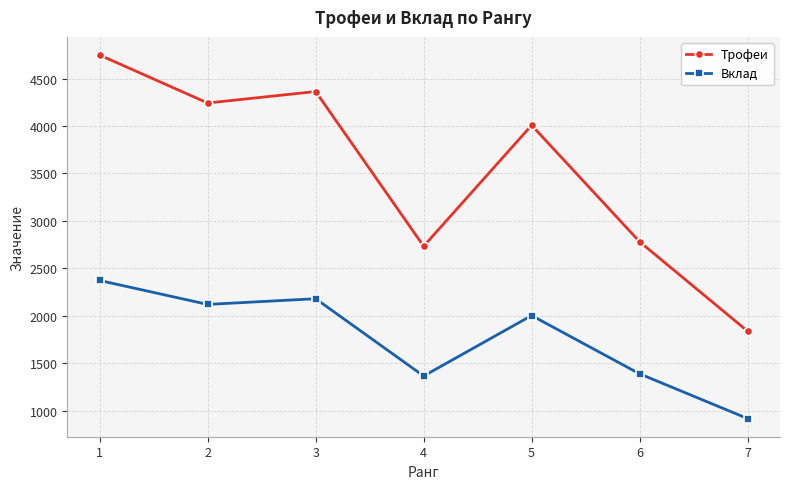

At which label does Вклад reach its peak?

1